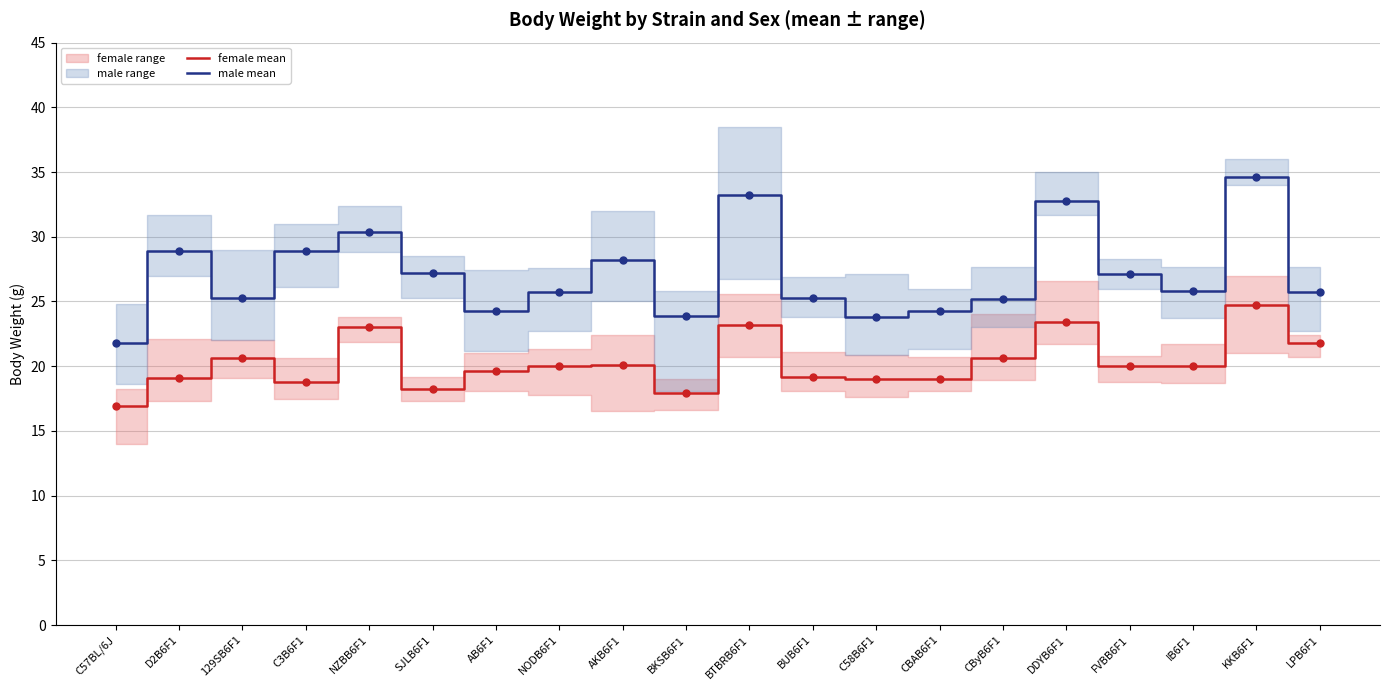

Rank the series at IB6F1 from highest to lowest value.

male mean, female mean